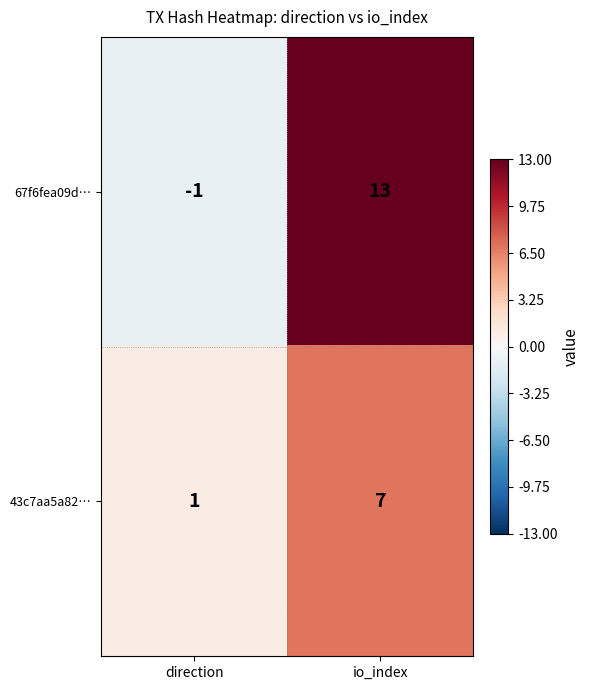

Reading left to right, transcribe all the data shown in this chart.

67f6fea09d…: -1	13
43c7aa5a82…: 1	7